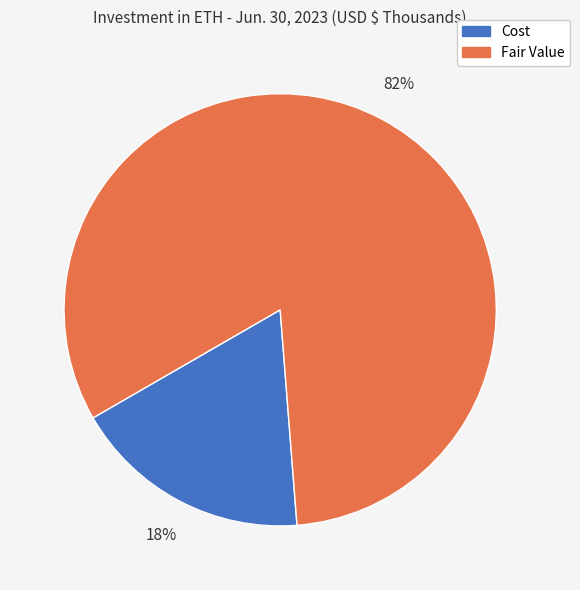

What percentage is the Fair Value slice, to the nearest percent?

82%